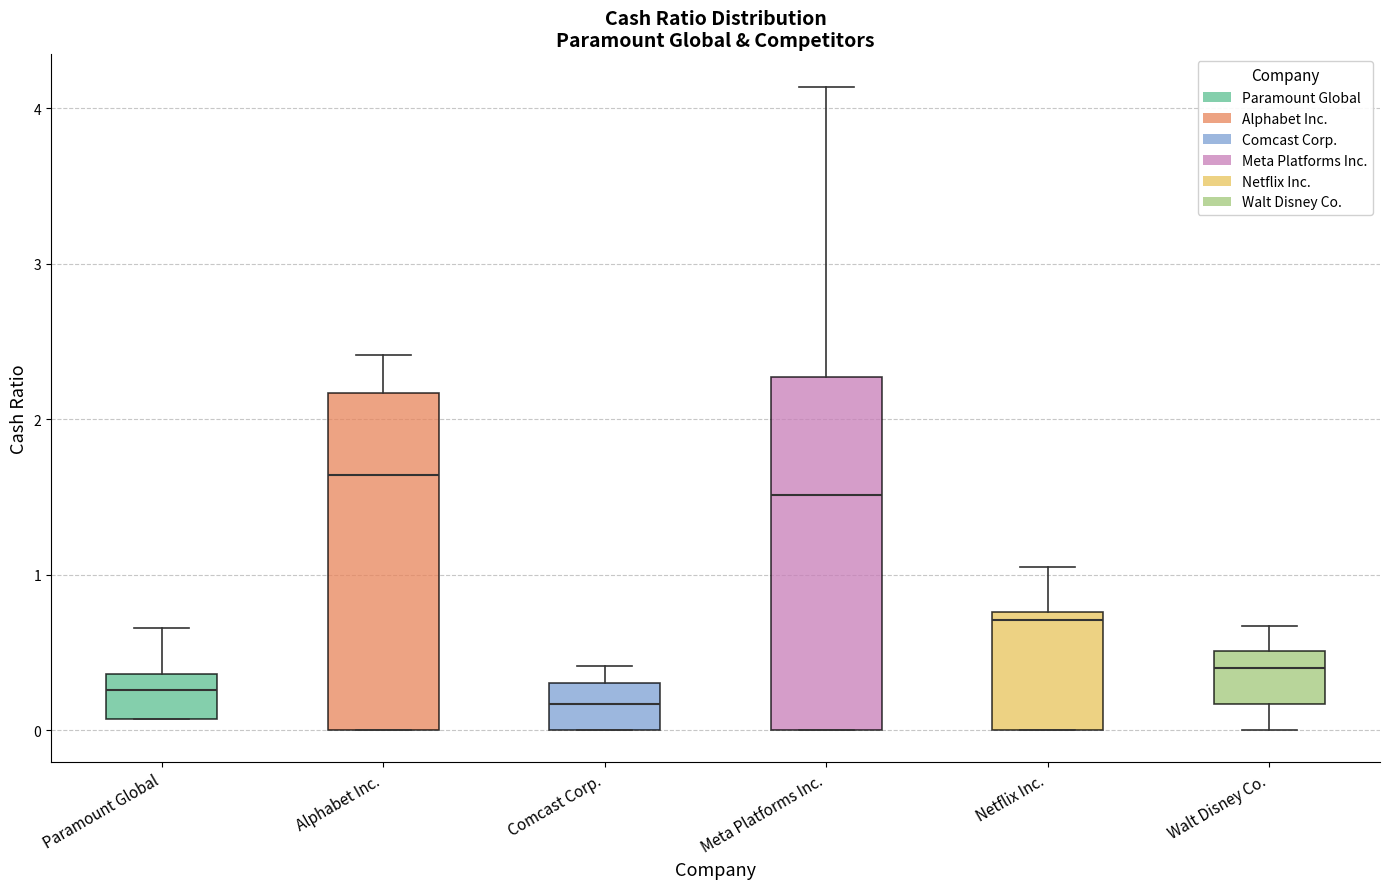

Where is the lower edge of the box for Comcast Corp. on the y-axis? The values are not printed on the chart, so give them approximately, as read against the axis.

0.0